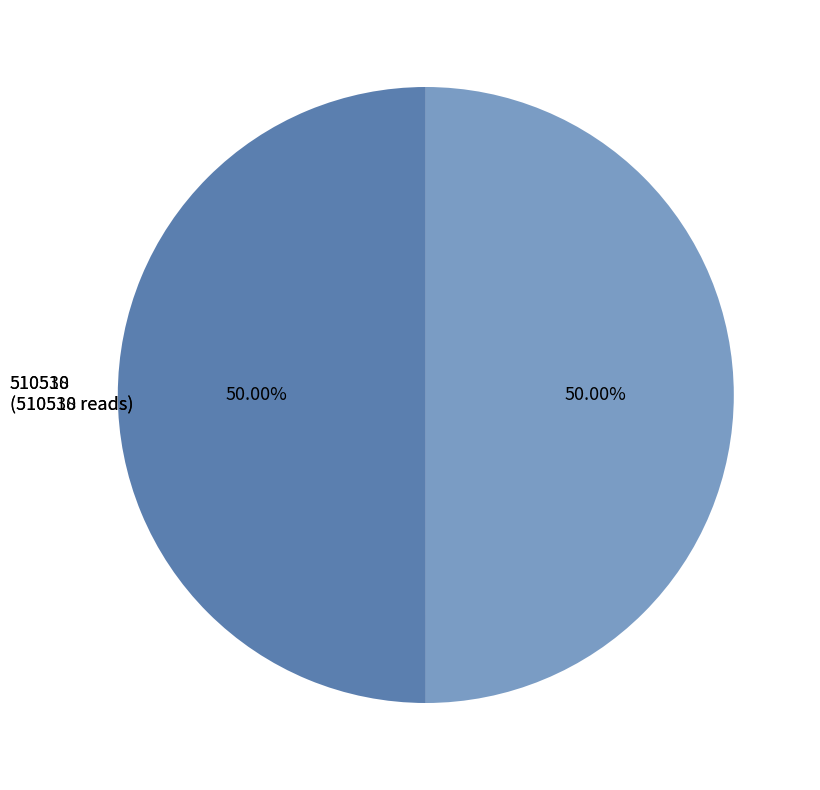

What is the ratio of the value at 510538 to the value at 510510?

1.0